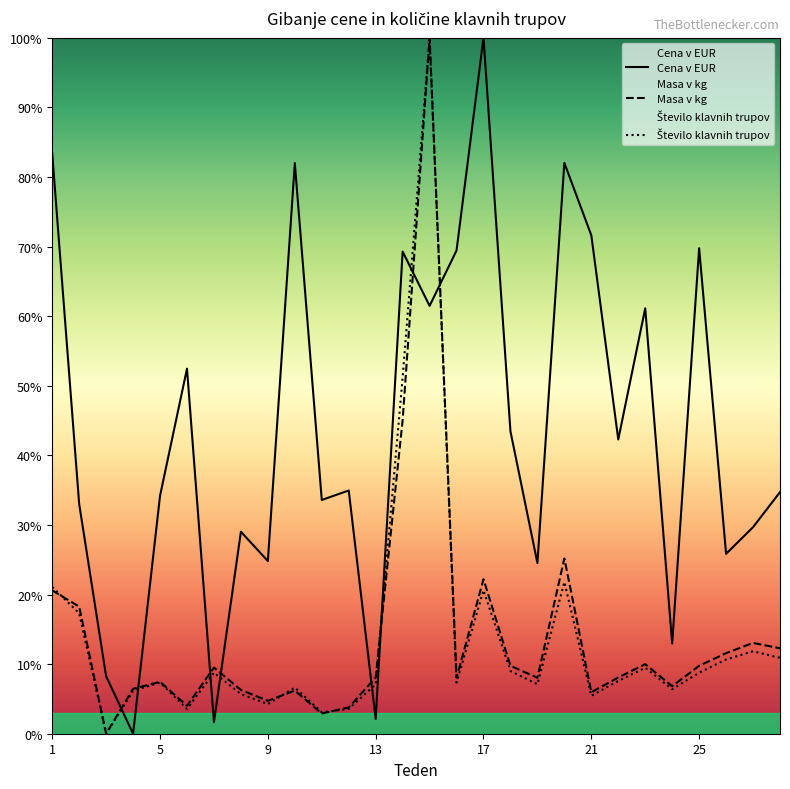

How many times do Število klavnih trupov and Cena v EUR cross each other?

8